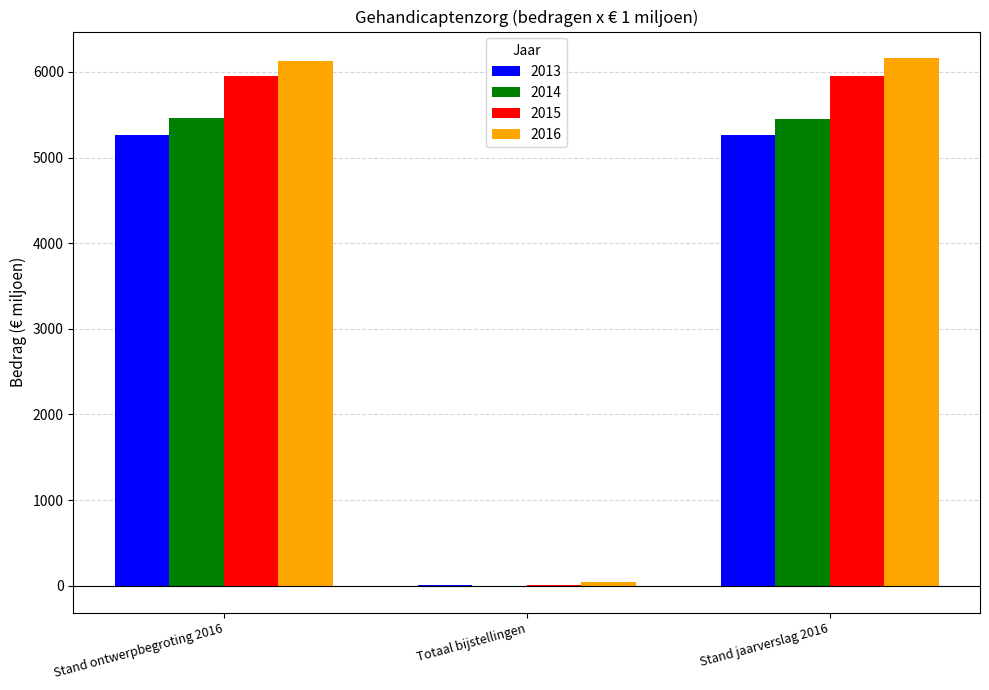

Where does the 2013 series first go above 5263?

Stand ontwerpbegroting 2016